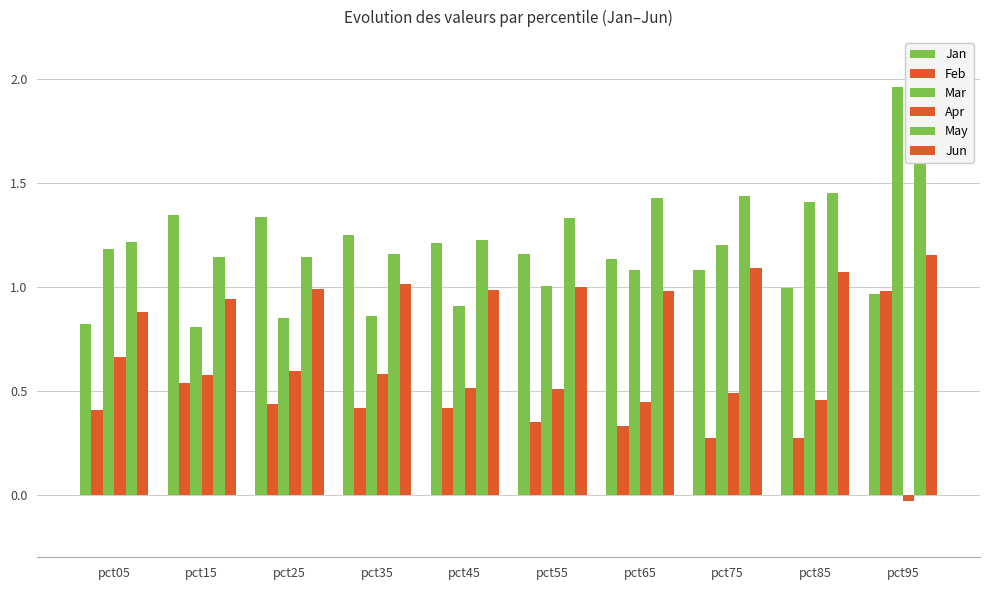

What is the greatest value displayed?

2.0